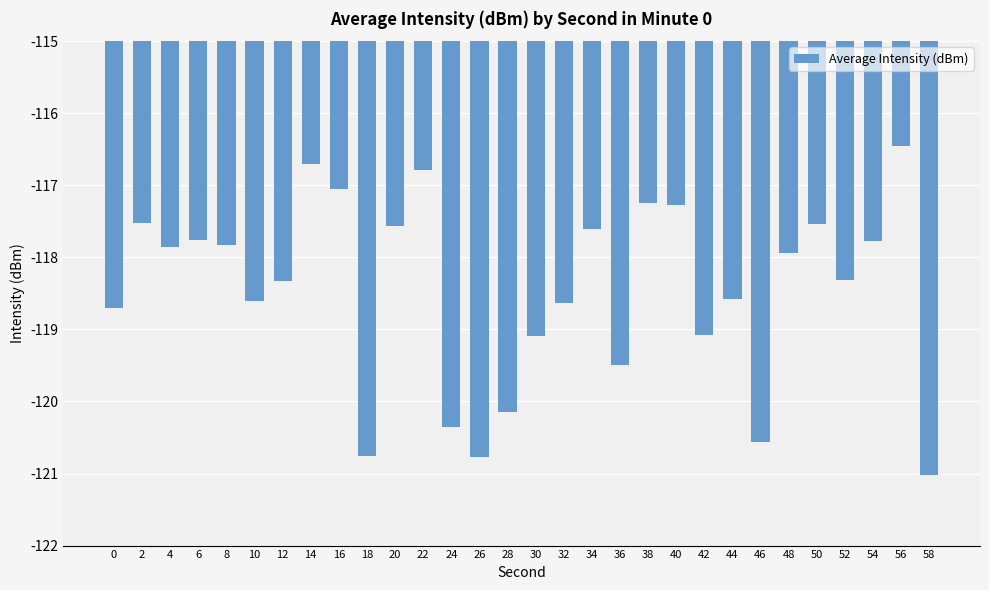

What is the value of the 3rd bar from the left?

-117.9